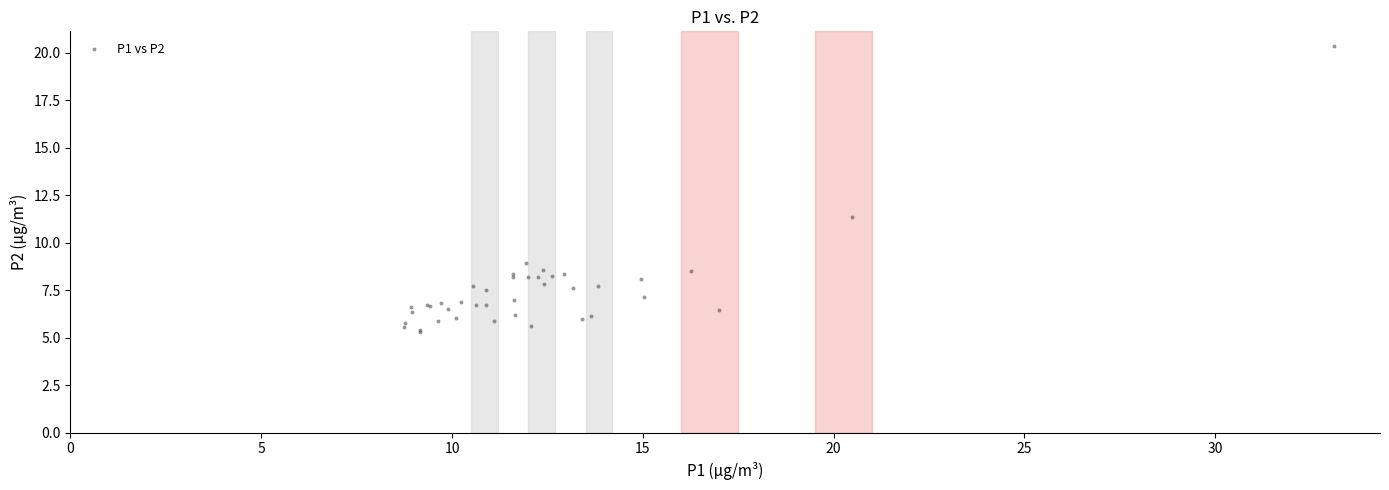

What Y value in the scatter plot is closest to 12?

11.4